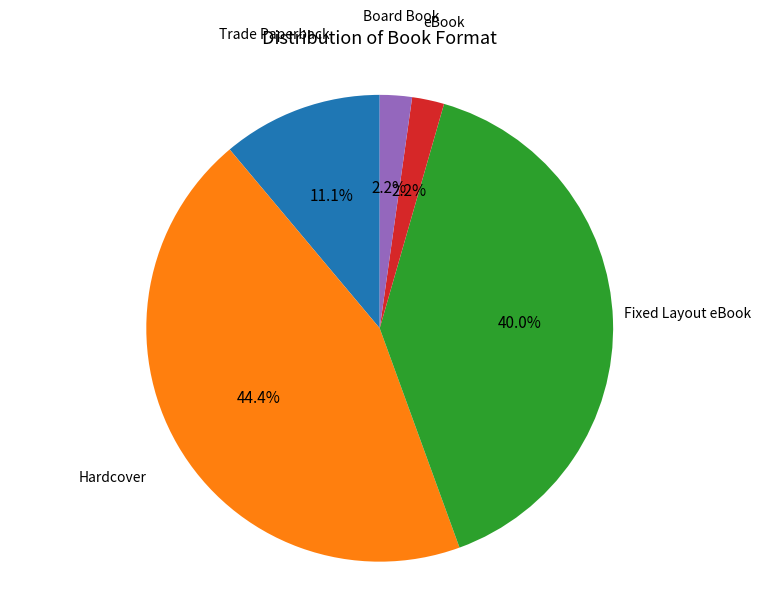

How many segments does this pie chart have?

5